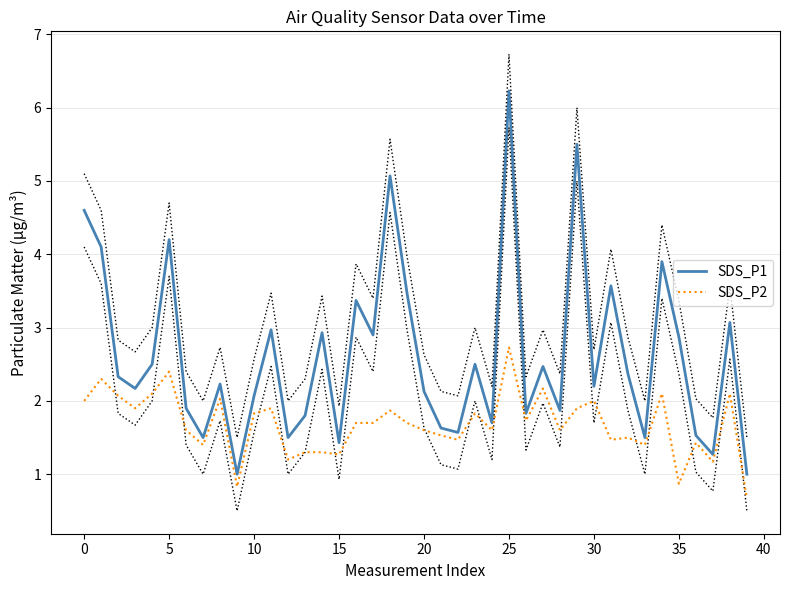

Is this an area chart (filled region under the line)?

No